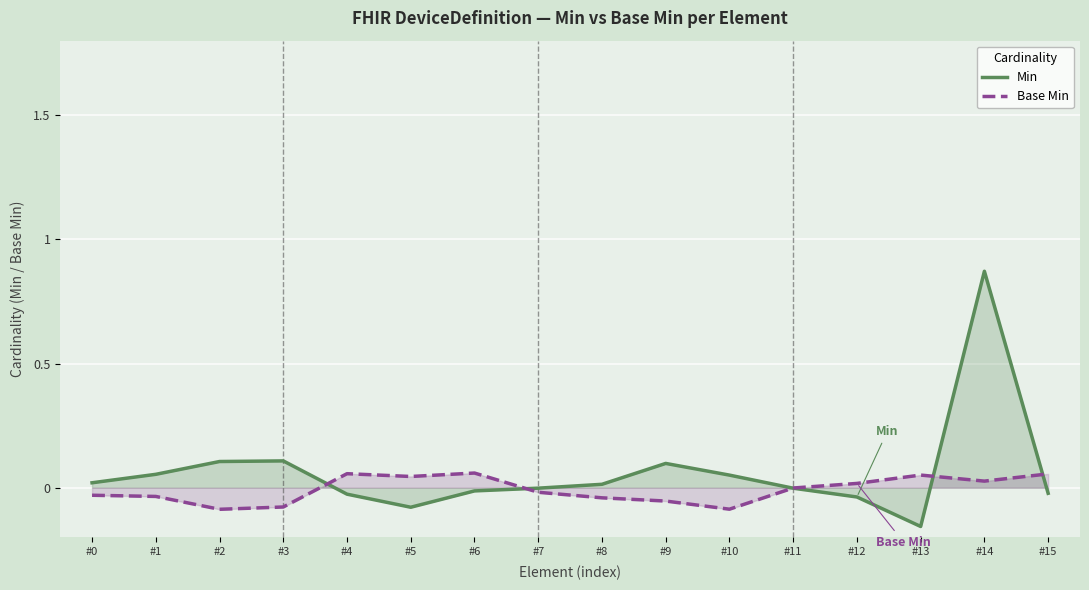

What is the value of the Min point at the 14th from the left?

-0.2